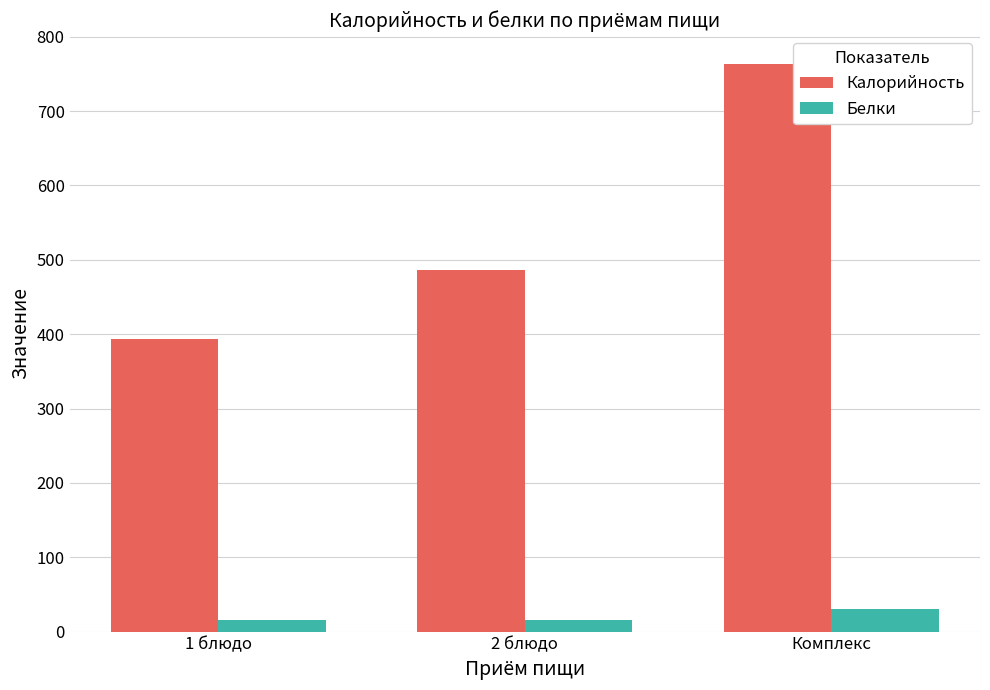

List the series in order of their overall mean, highest first.

Калорийность, Белки